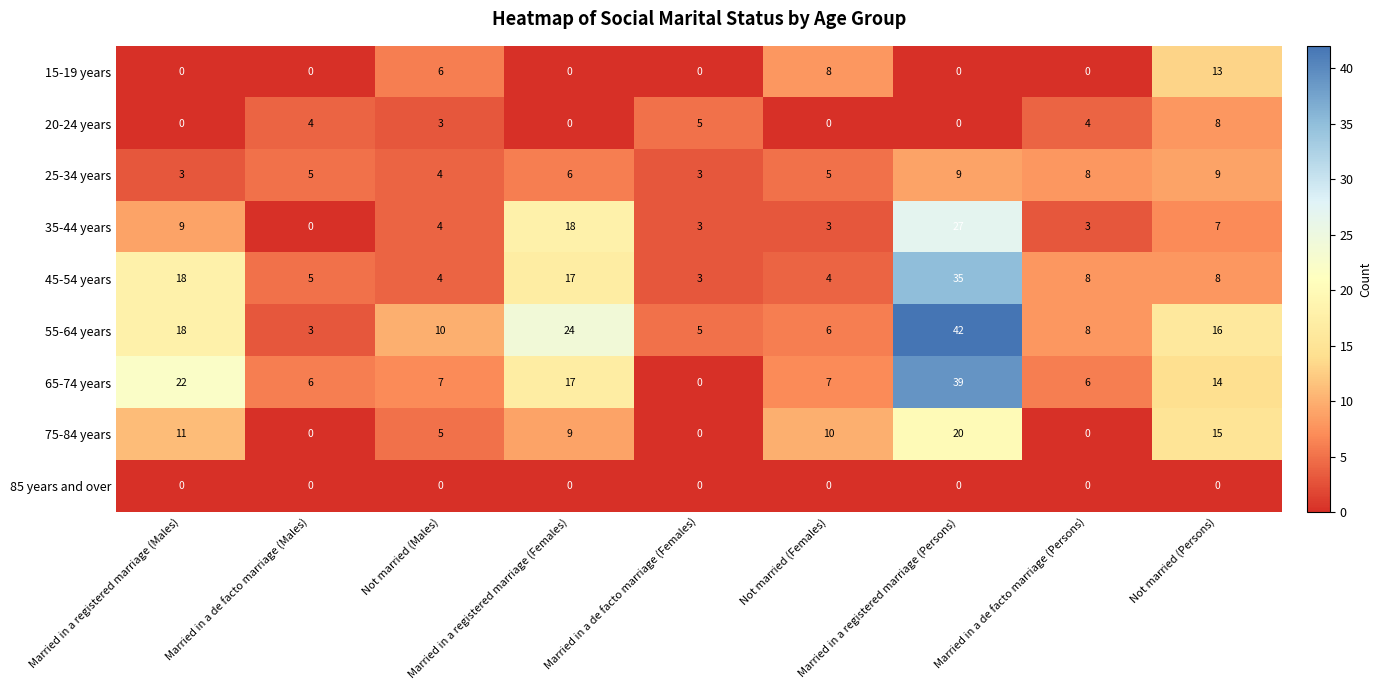

How many 15-19 years values are between 0 and 6?

7